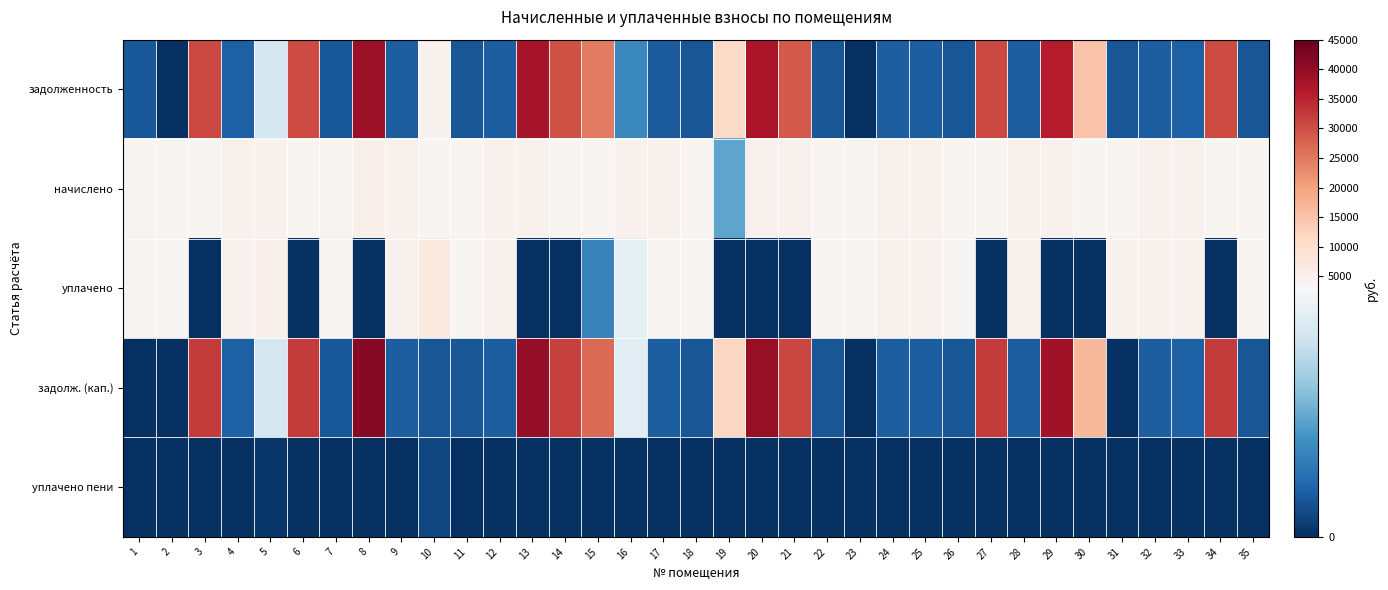

How many distinct data groups are displayed?

5